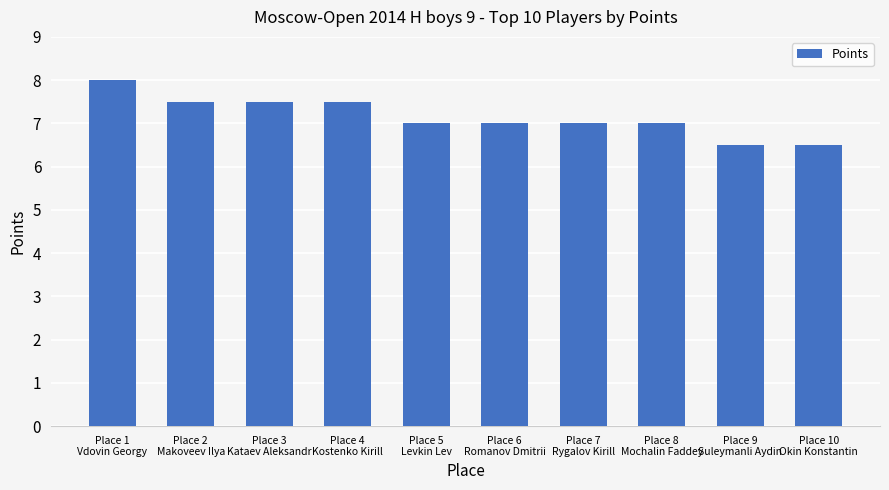

How many distinct data groups are displayed?

1